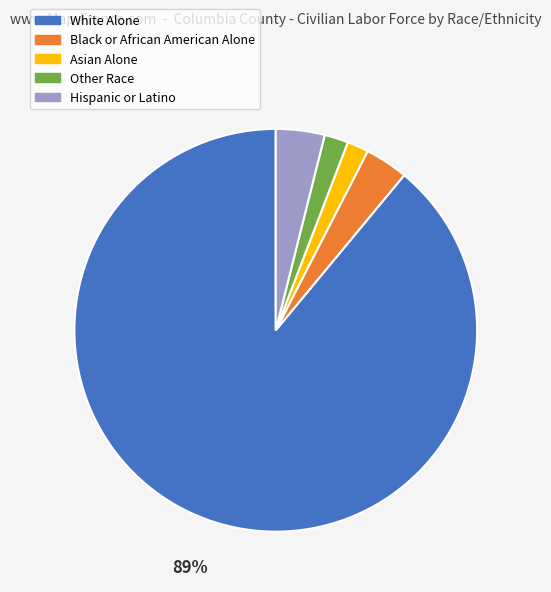

Do Other Race and Hispanic or Latino together represent more than half of the pie?

No